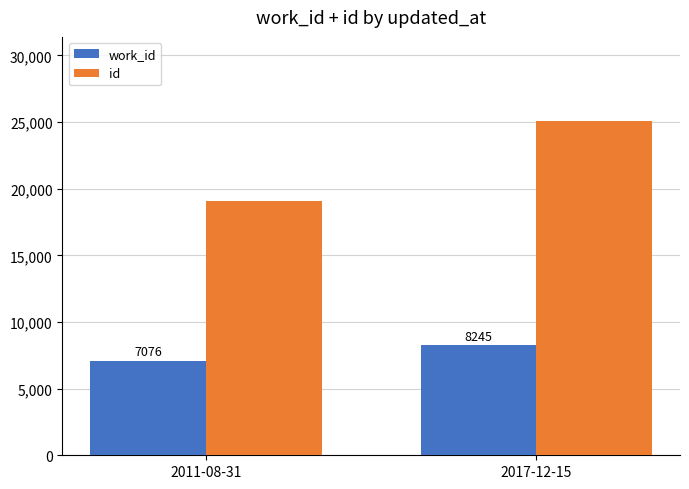

Reading left to right, transcribe all the data shown in this chart.

work_id: 2011-08-31=7076	2017-12-15=8245
id: 2011-08-31=19114	2017-12-15=25111